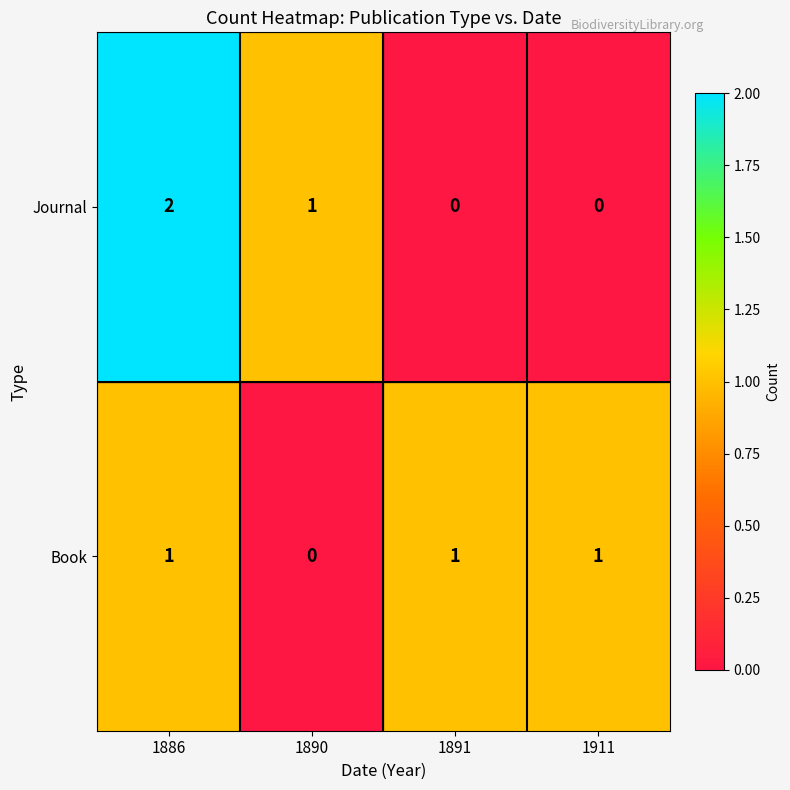

Which series has the widest spread of values?

Journal